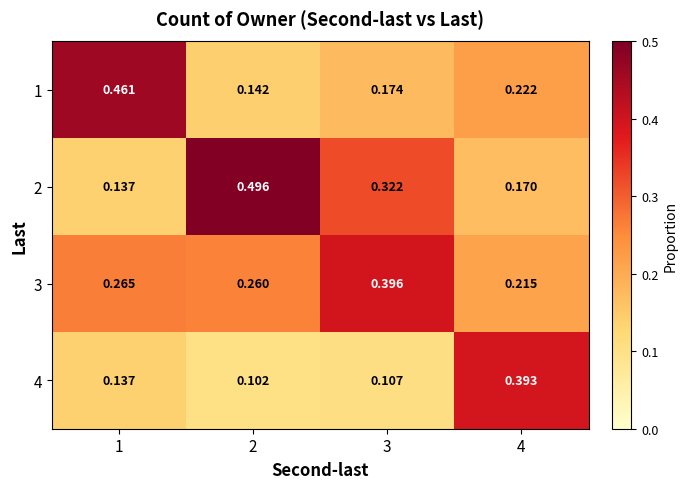

What is the smallest value displayed?

0.1